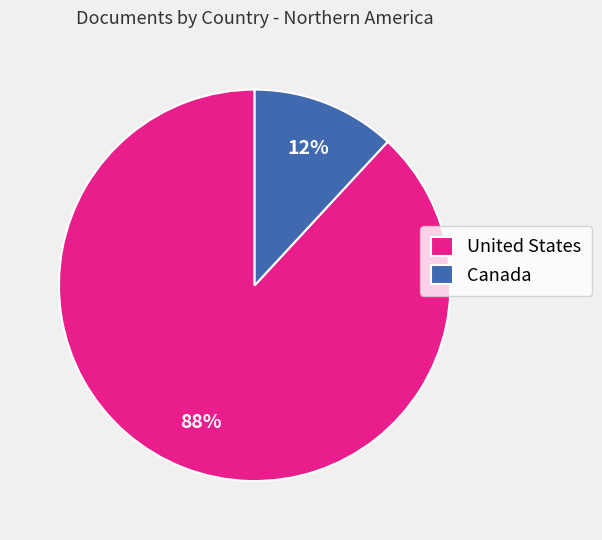

Does any single category account for the majority?

Yes